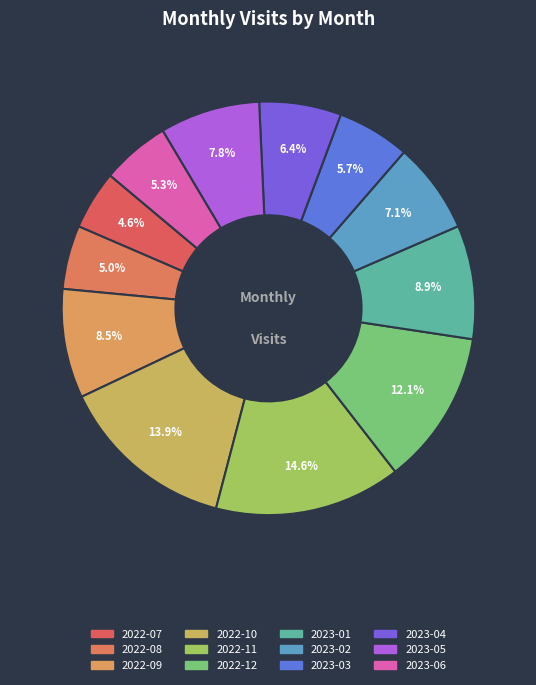

What is the smallest slice in the pie chart?

2022-07